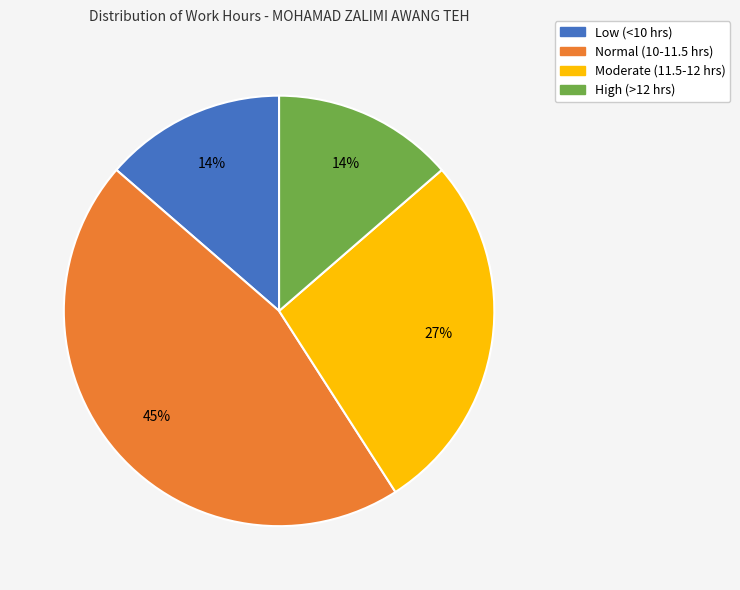

To the nearest percent, what is the average slice percentage?

25%